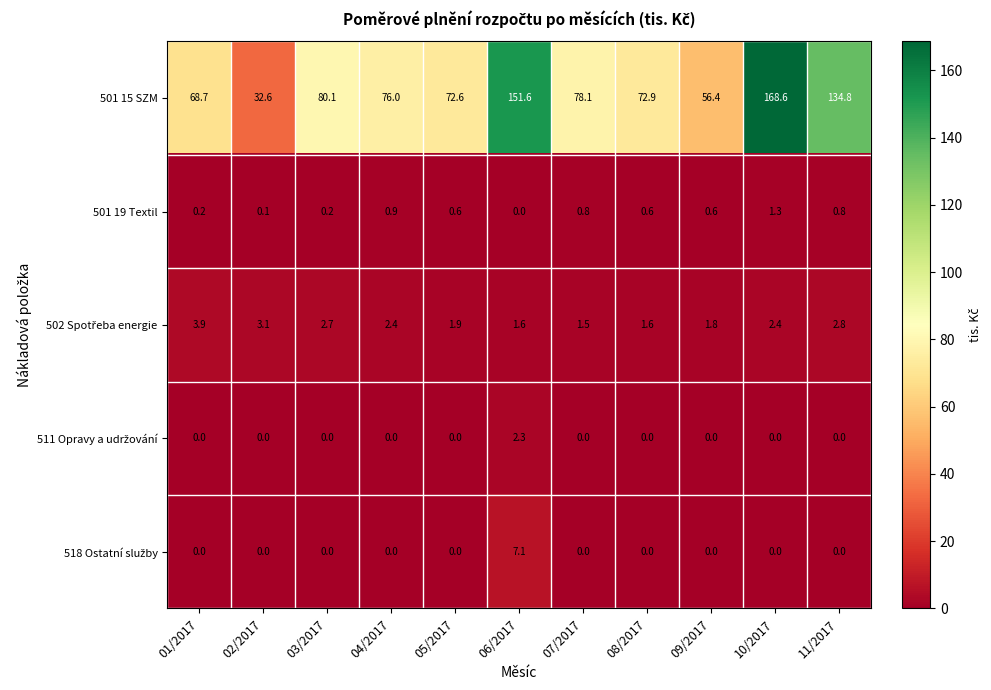

How many categories are shown in the chart?

11